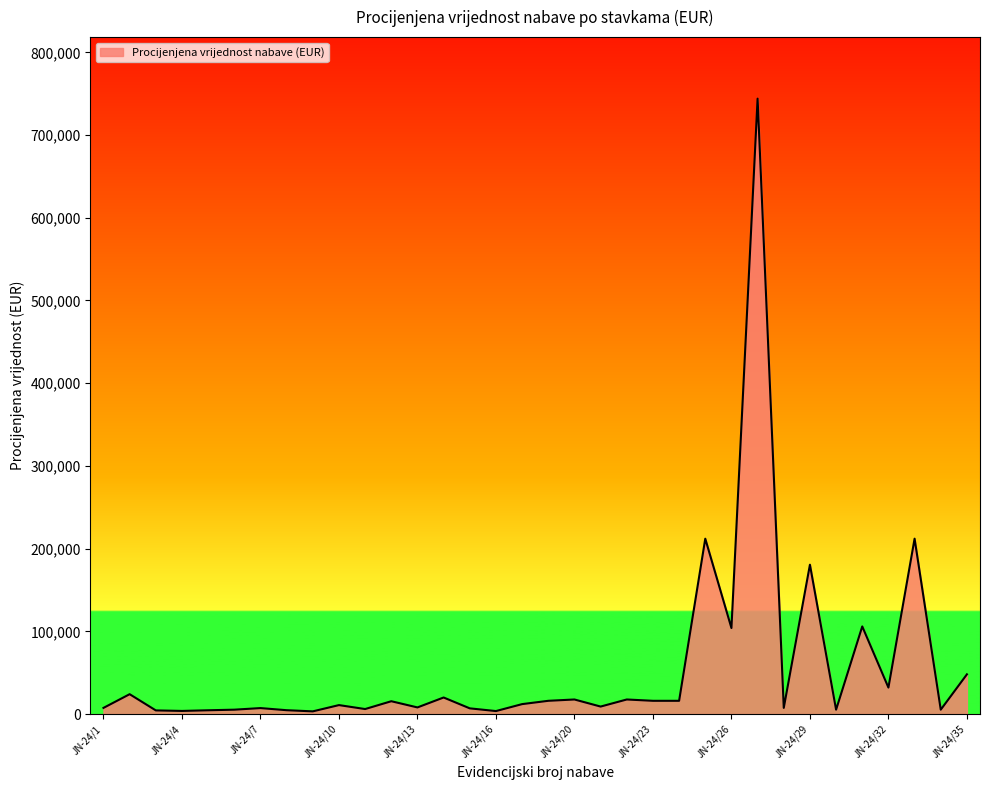

What is the difference between the maximum and minimum values?

740760